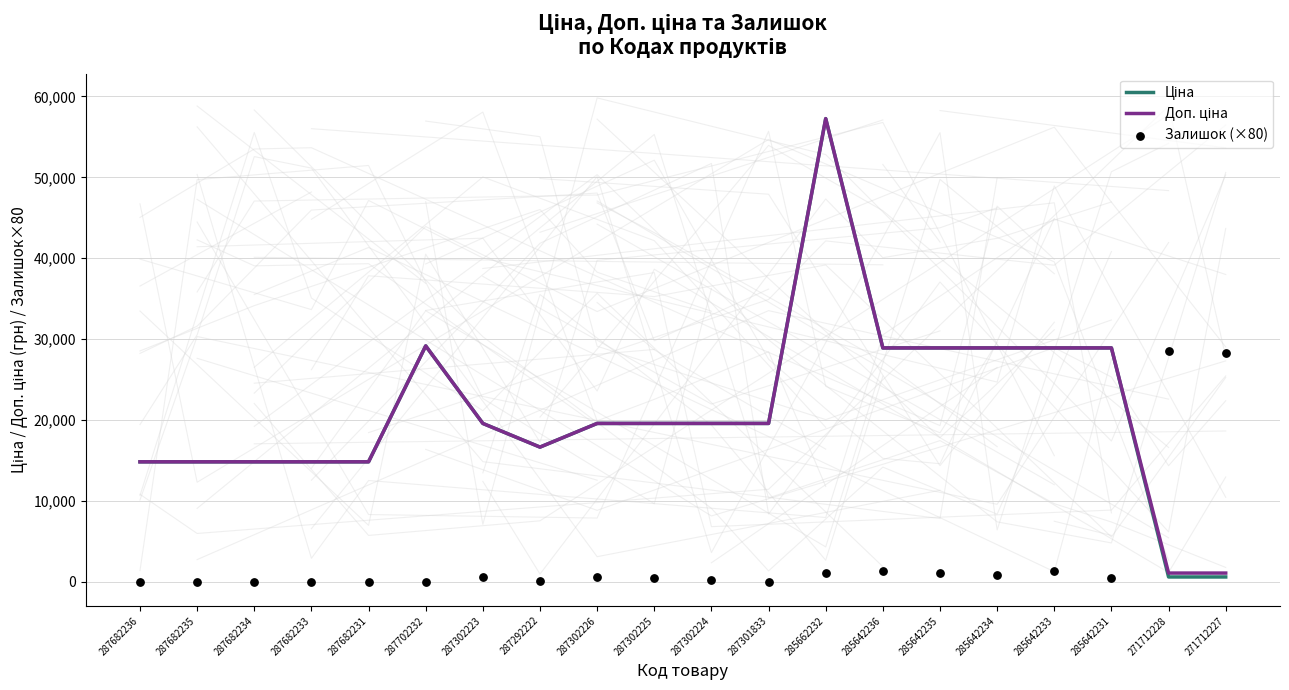

At which category is the sum across all series the highest?

285662232